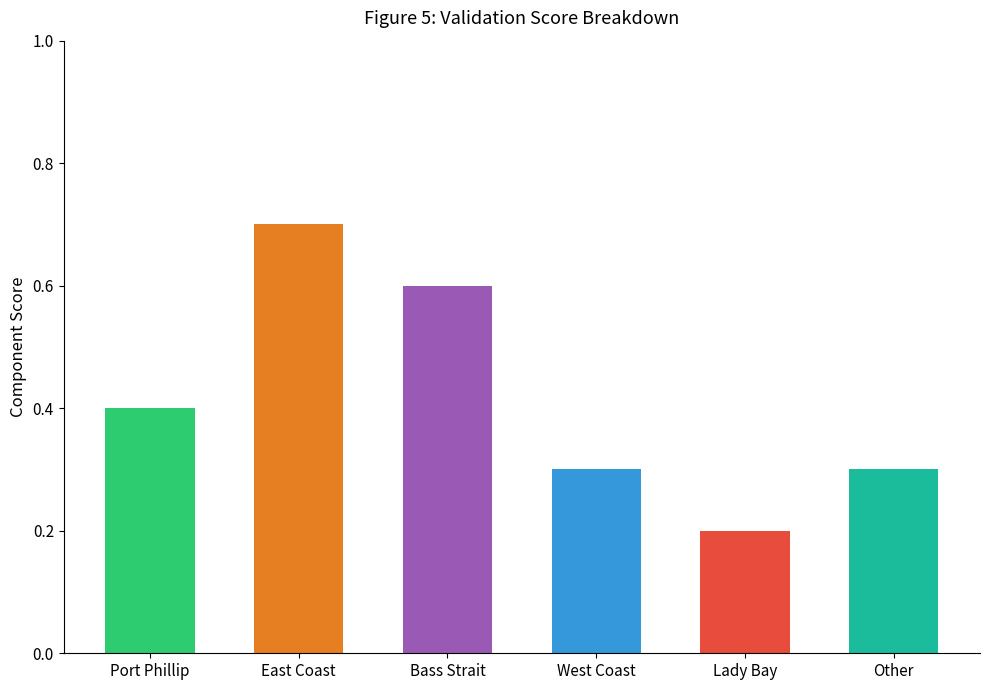

How many distinct data groups are displayed?

1